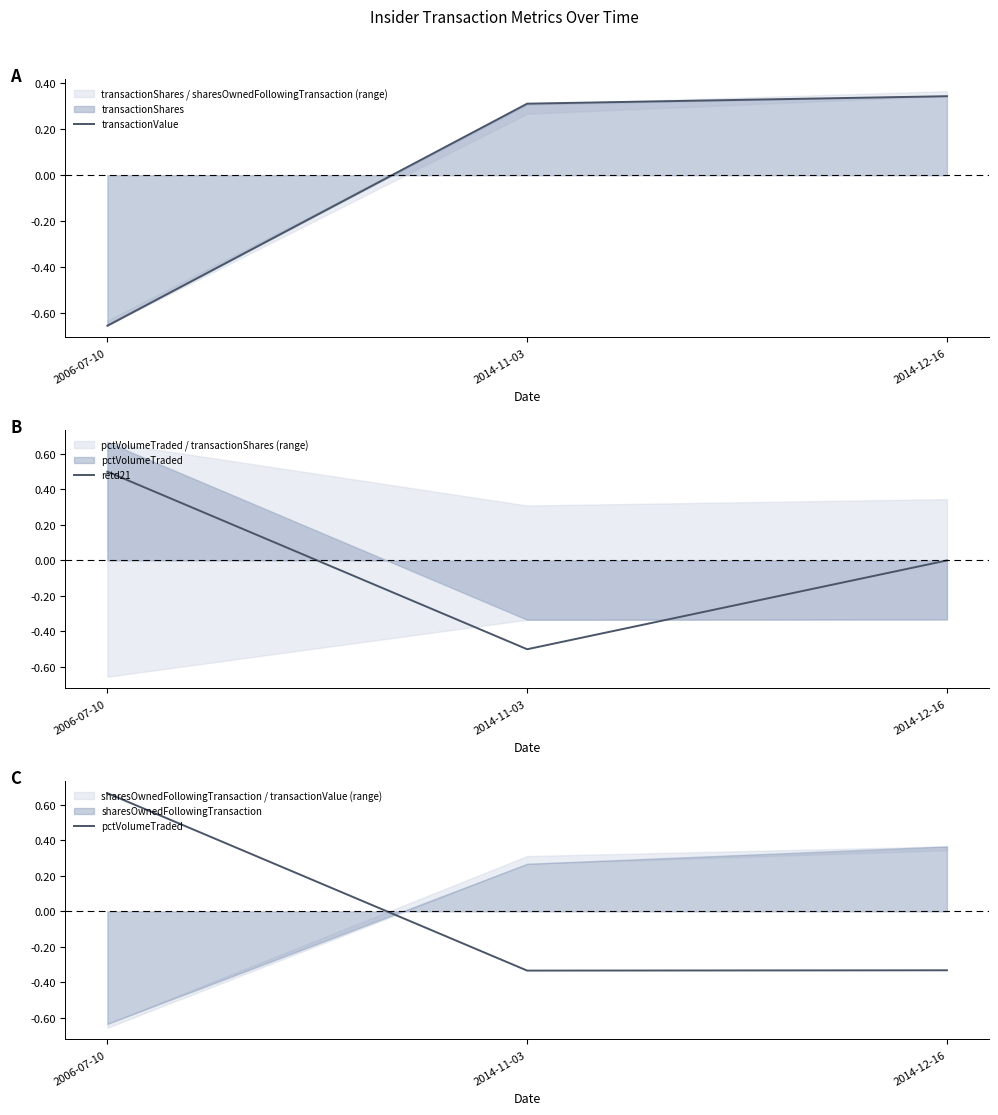

The retd21 series shows 0.5 at 2006-07-10. True or false?

True